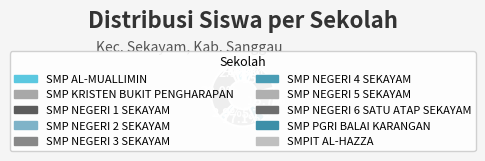

To the nearest percent, what is the combined percentage of SMP NEGERI 3 SEKAYAM and SMP NEGERI 1 SEKAYAM?

47%